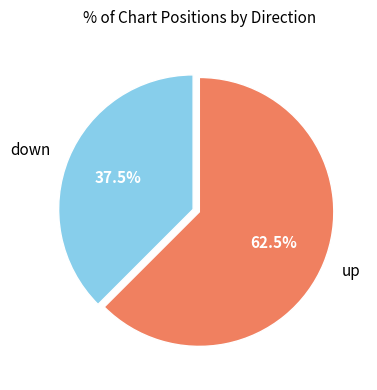

Does up represent more than half of the total?

Yes